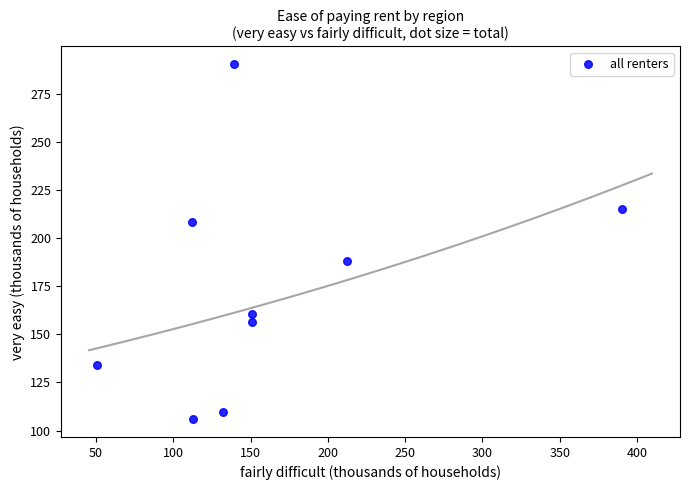

What is the range of X values (max minus min)?

339.6